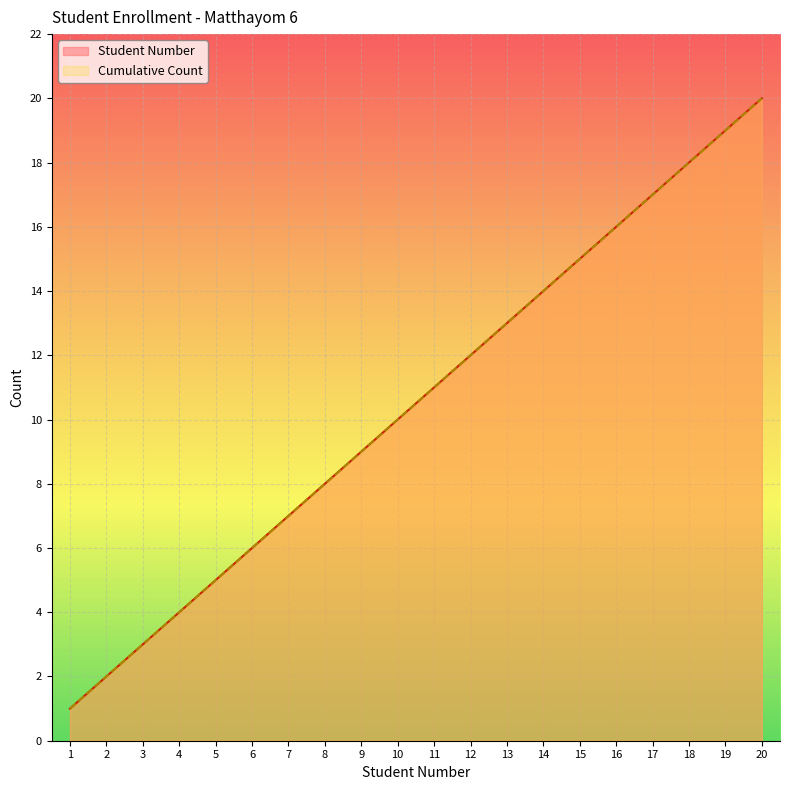

True or false: Student Number has more than 1 points higher than both neighbors.

False